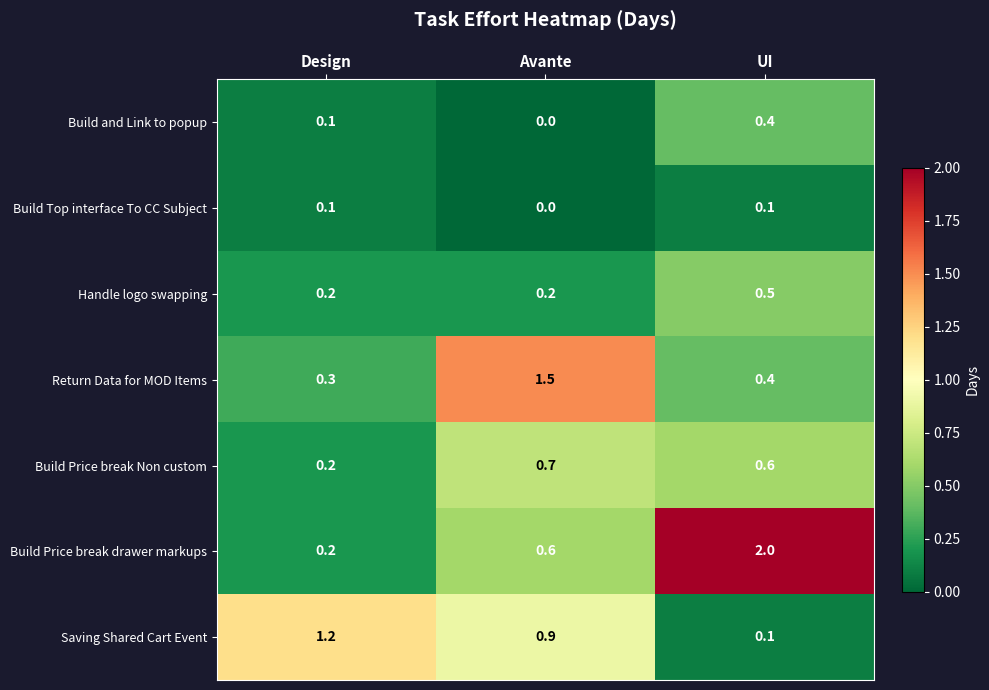

What is the average value of the Handle logo swapping series?

0.3